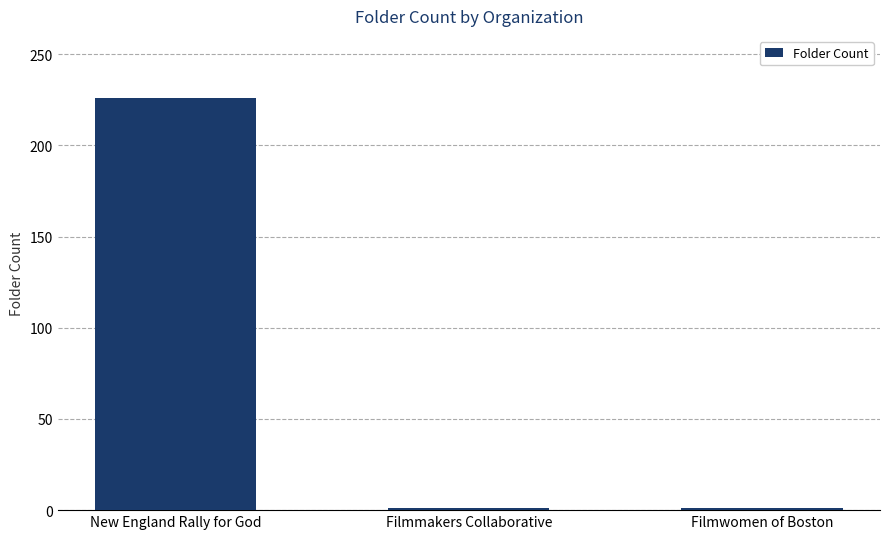

What is the greatest value displayed?

226